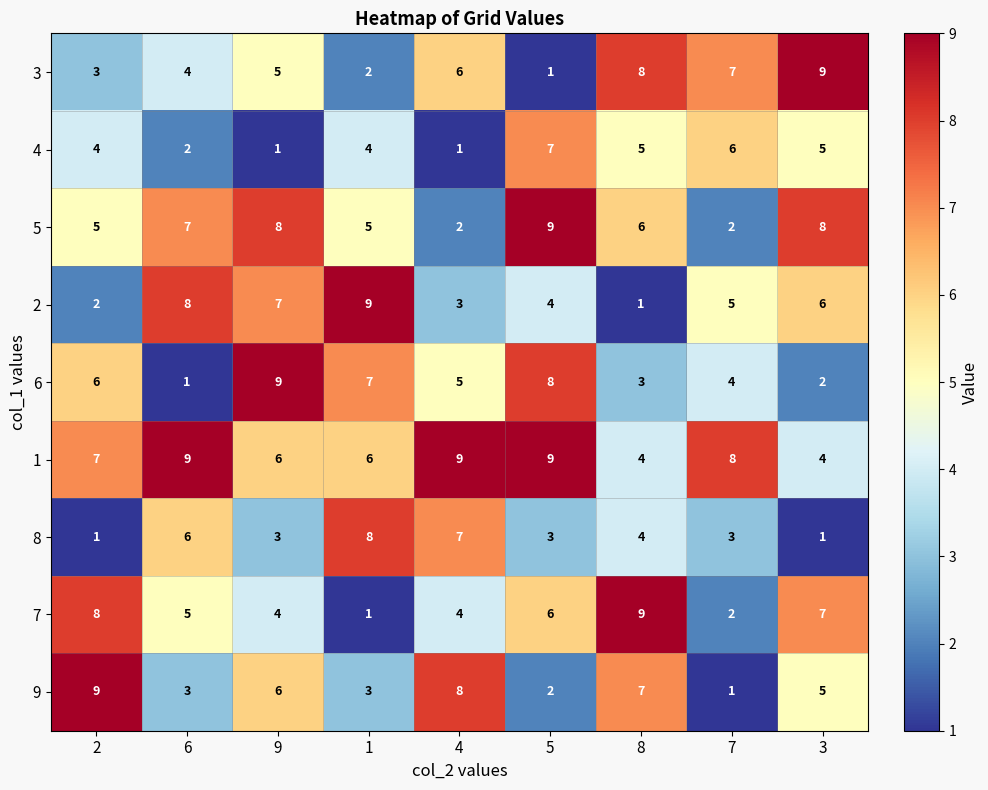

At which label does 5 first exceed 6?

6